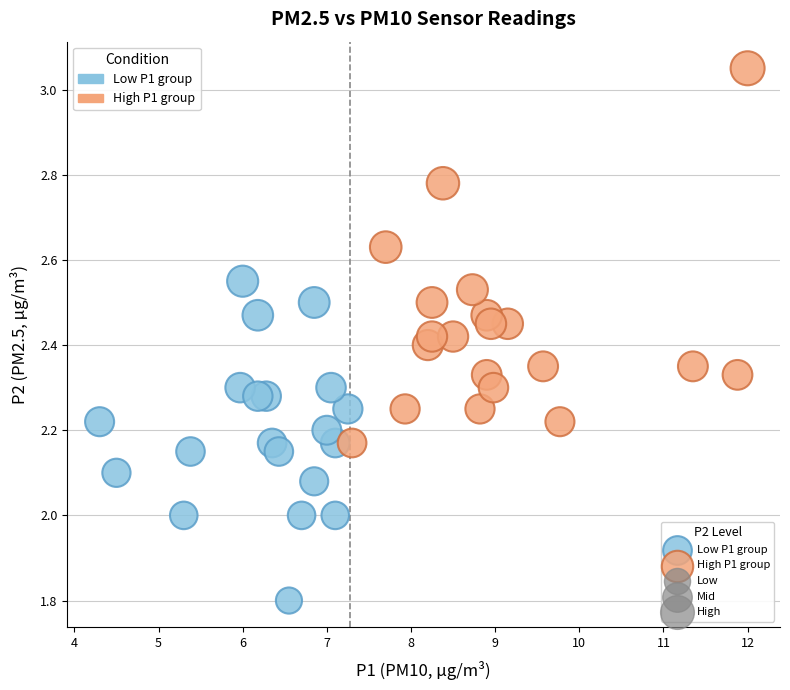

Which series has the widest spread of Y values?

High P1 group